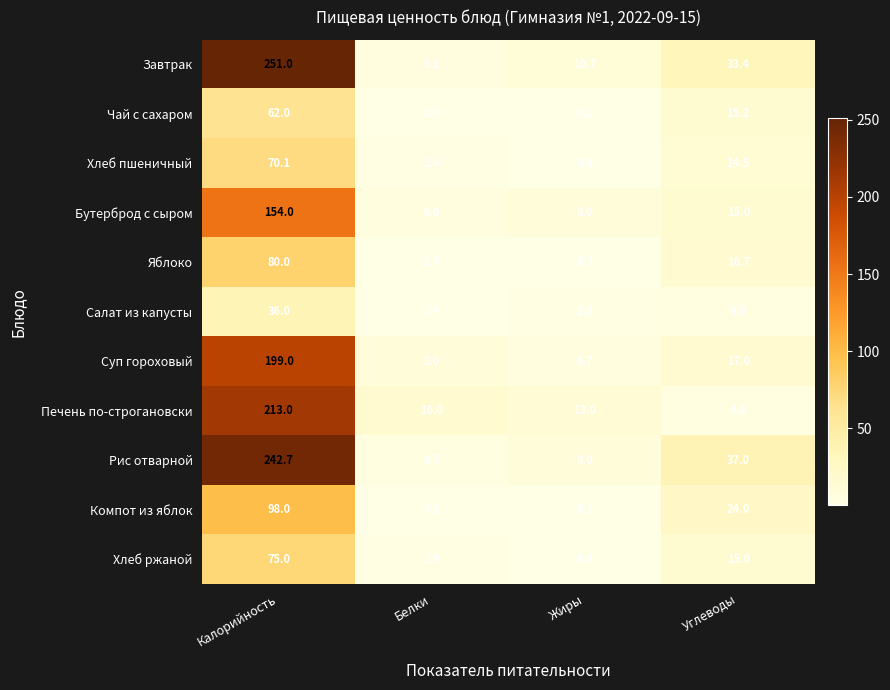

Between Белки and Жиры, which series saw the biggest shift?

Завтрак